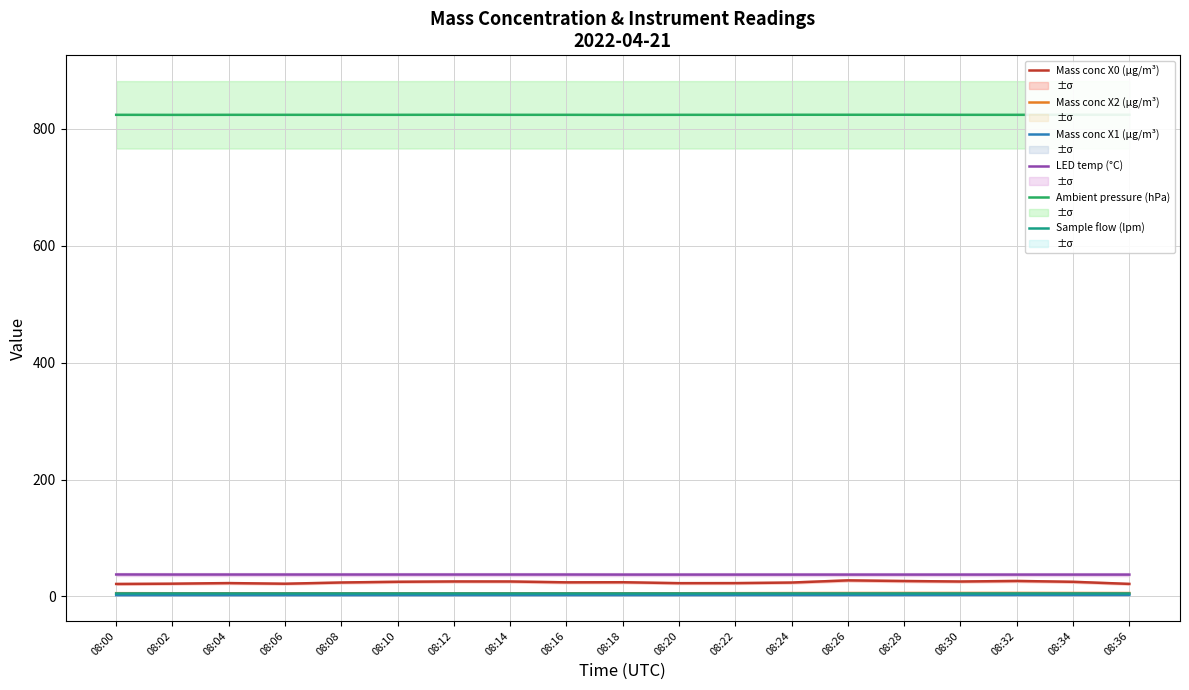

Read the Sample flow (lpm) value at 08:26.

5.0